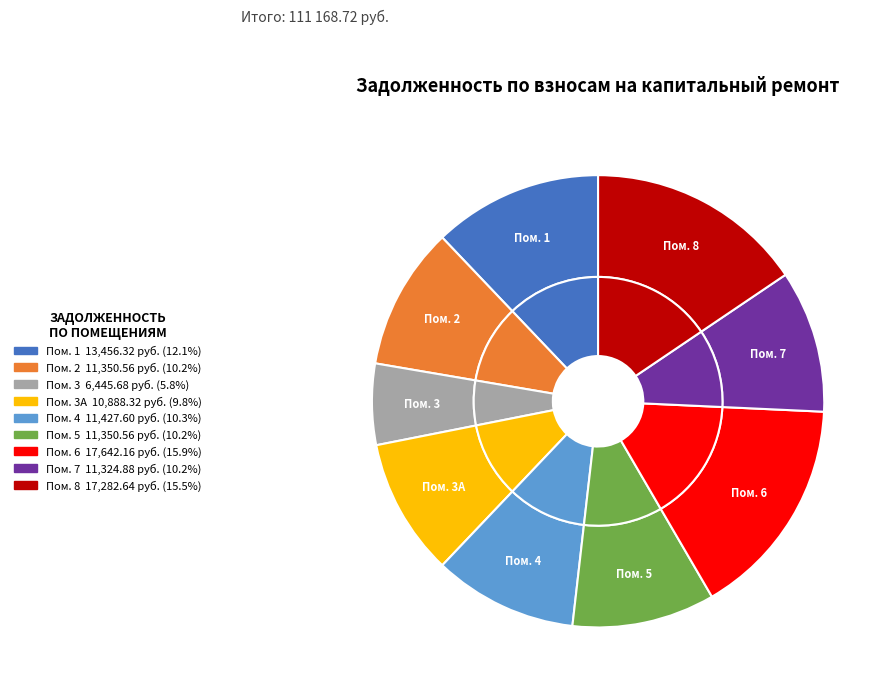

How many segments does this pie chart have?

9